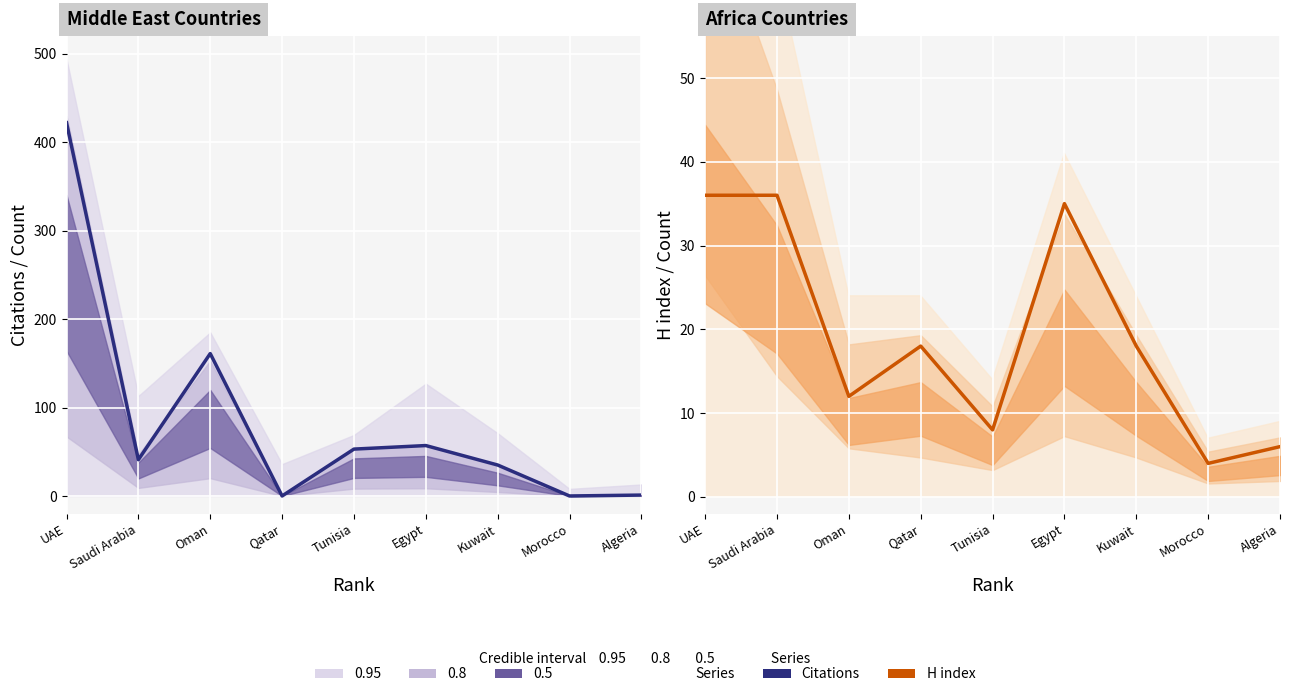

The H index series shows 56 at UAE. True or false?

False